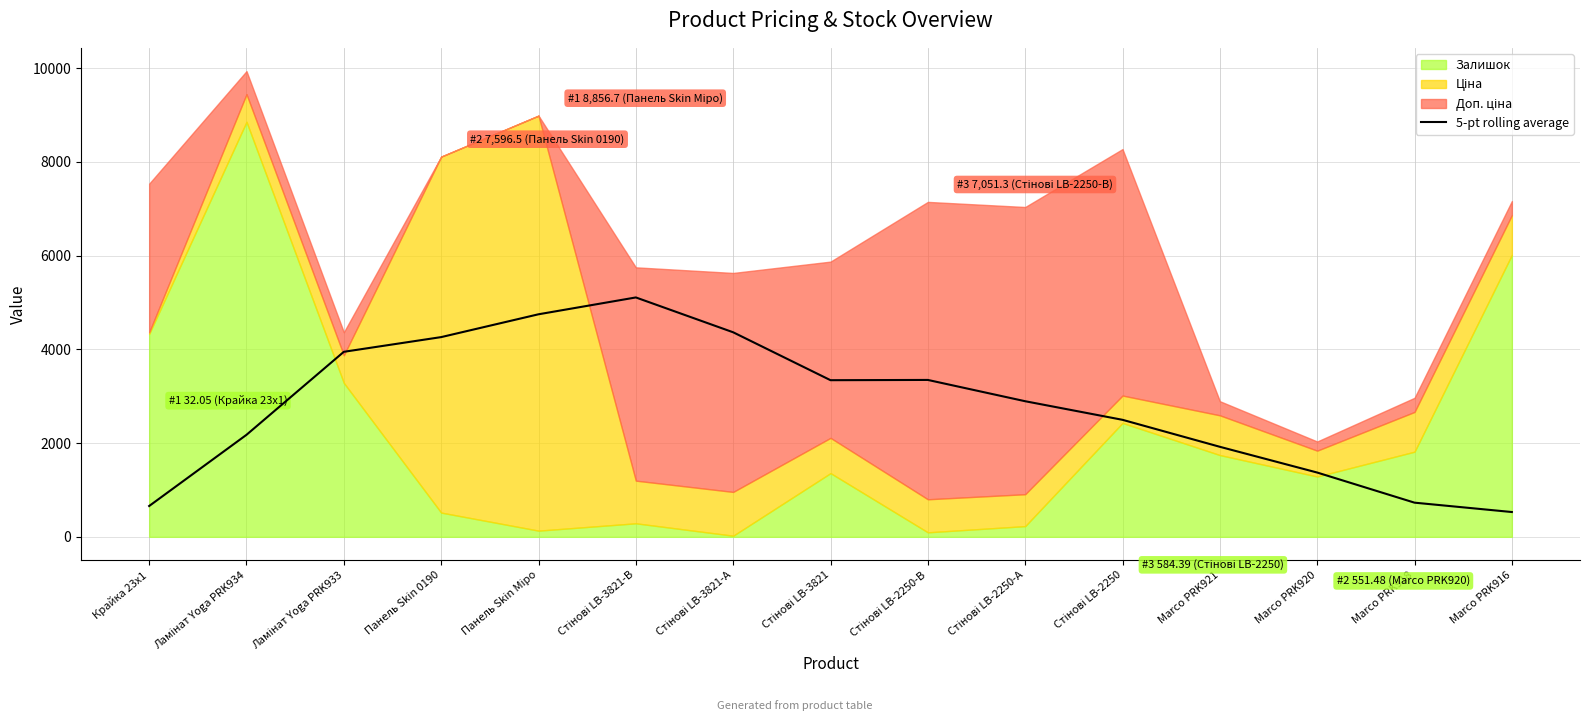

What value does the data have at Стінові LB-2250?

2497.2